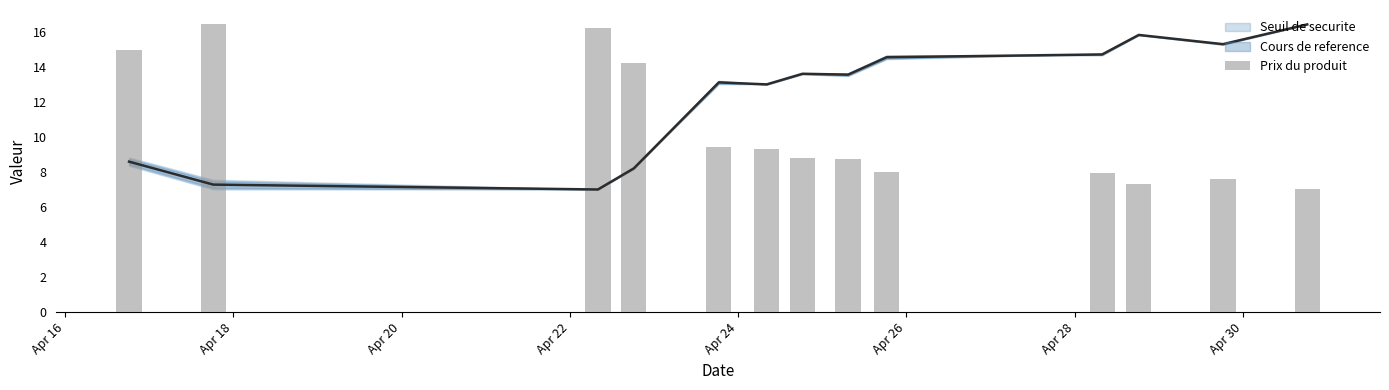

What position from the left is Apr 26?

6